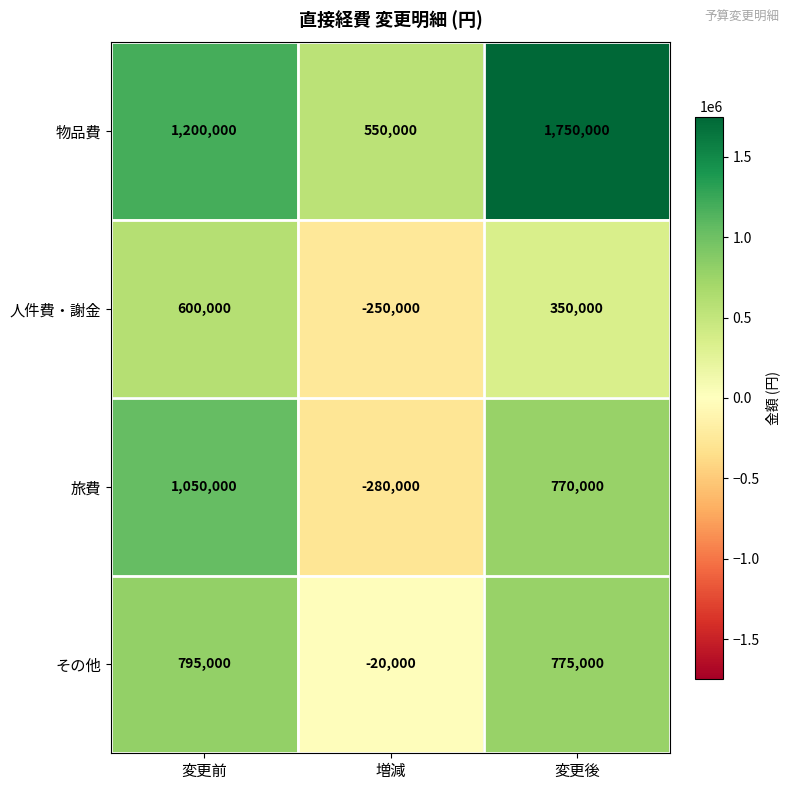

Which label corresponds to the smallest value in the chart?

増減